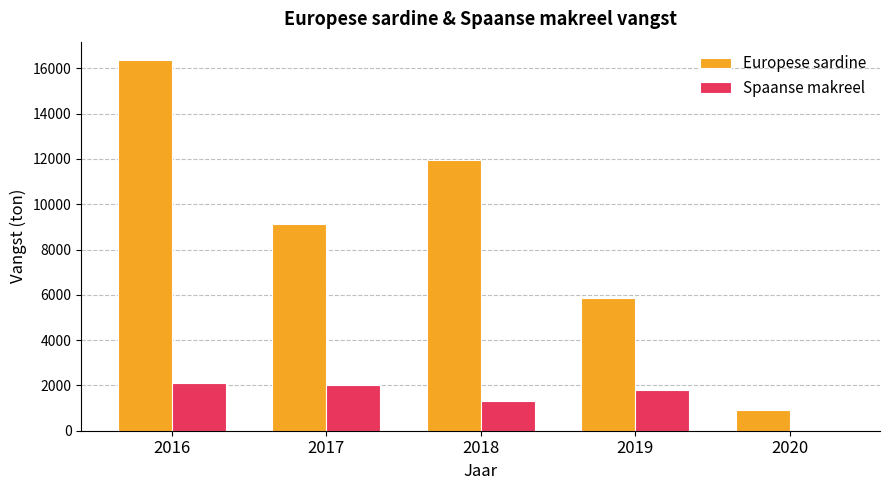

What is the approximate value of Europese sardine at 2016, to the nearest 100?

16400